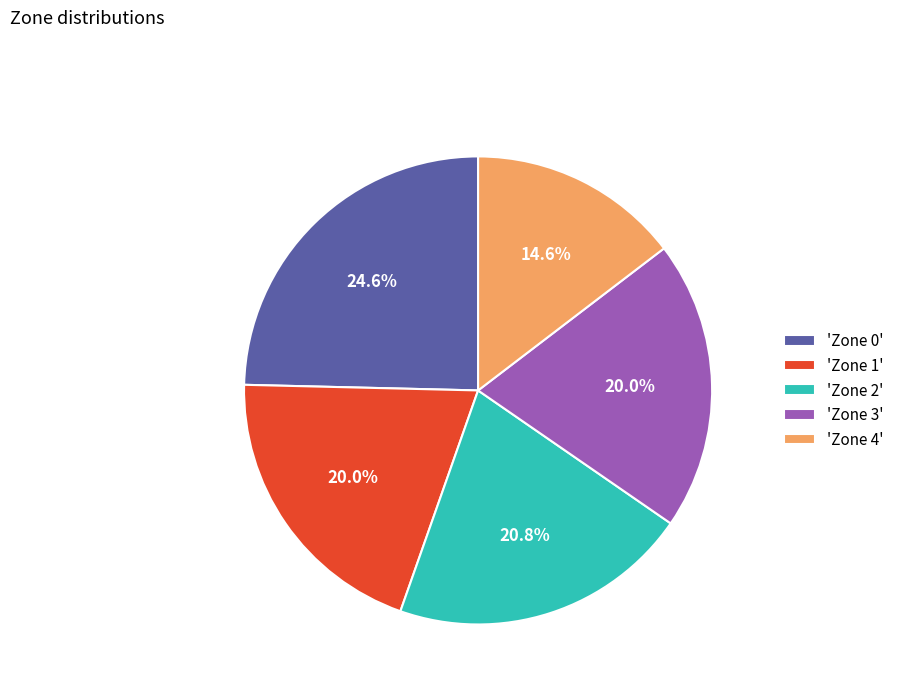

Is there any slice that represents more than half of the pie?

No